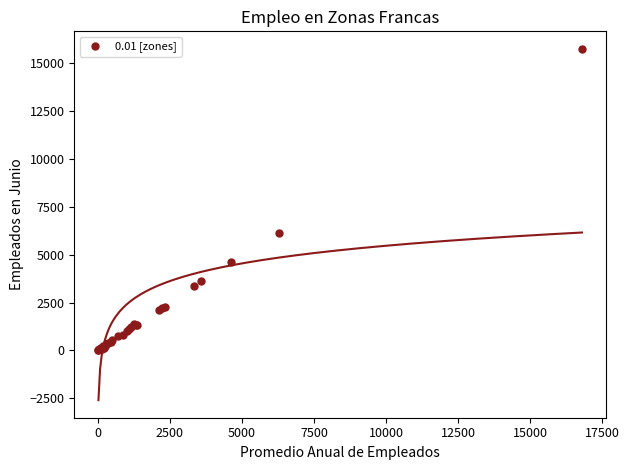

What Y value in the scatter plot is closest to 7886?

6148